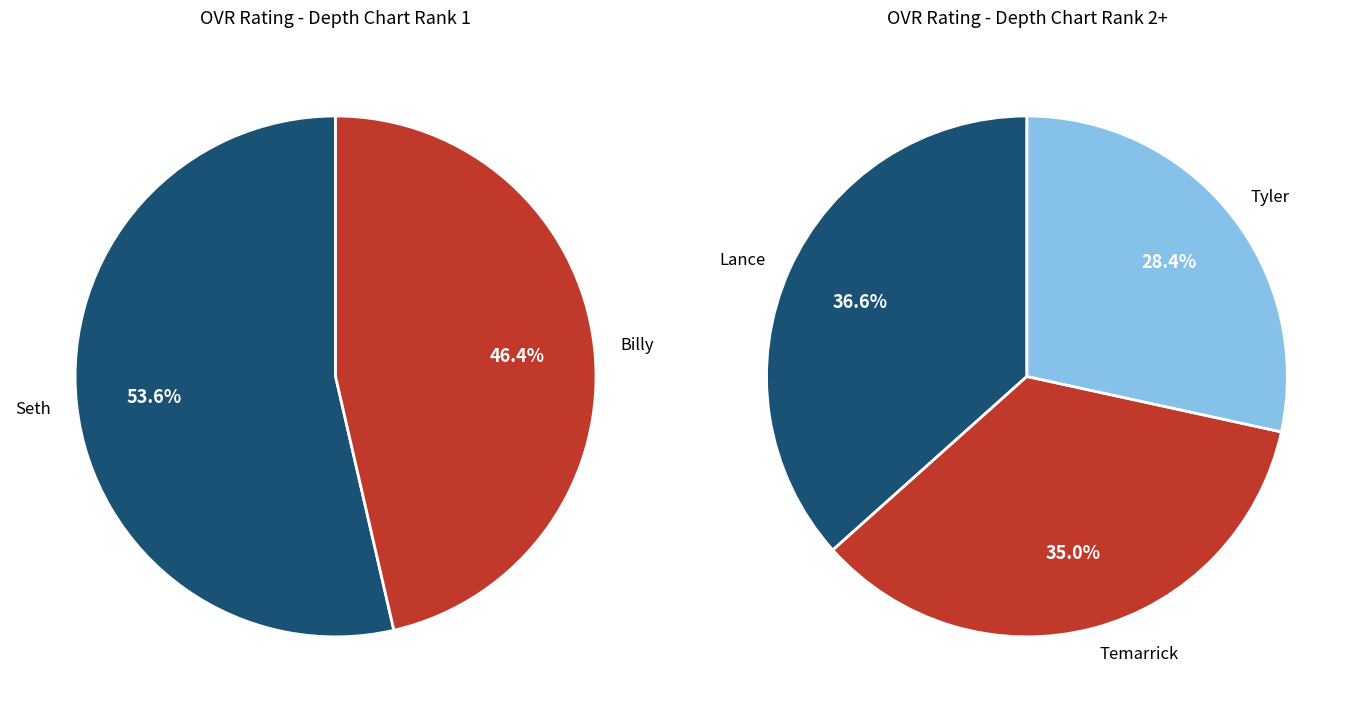

True or false: Temarrick accounts for 27% of the total.

False